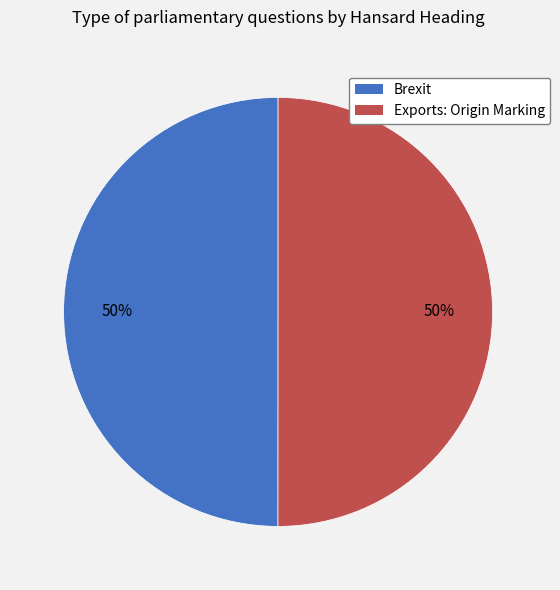

What is the ratio of the value at Exports: Origin Marking to the value at Brexit?

1.0